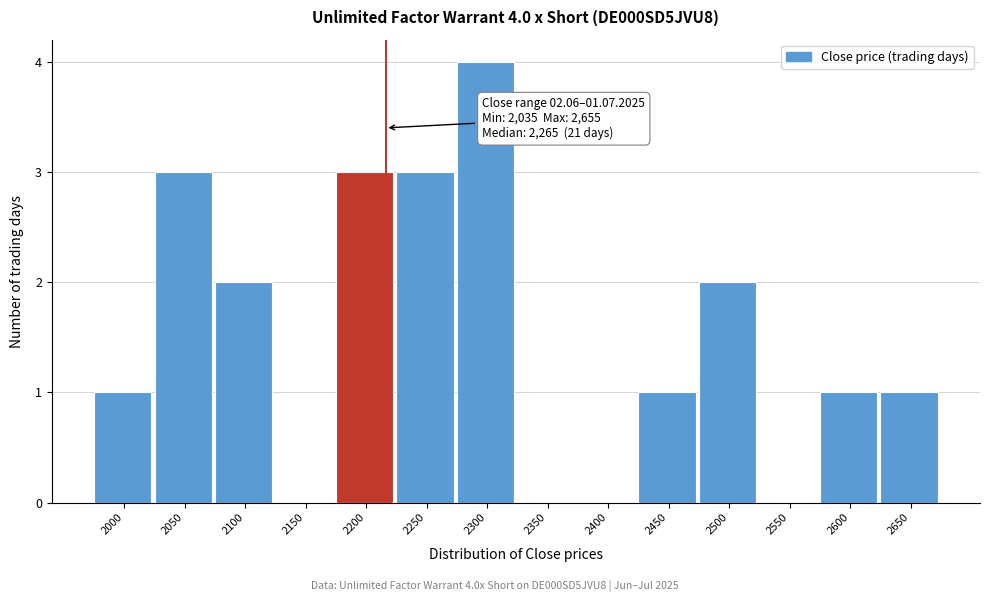

Reading right to left, transcribe all the data shown in this chart.

2650=1	2600=1	2550=0	2500=2	2450=1	2400=0	2350=0	2300=4	2250=3	2200=3	2150=0	2100=2	2050=3	2000=1